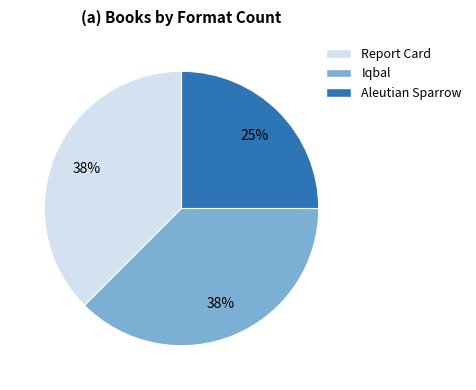

What percentage is the Aleutian Sparrow slice, to the nearest percent?

25%